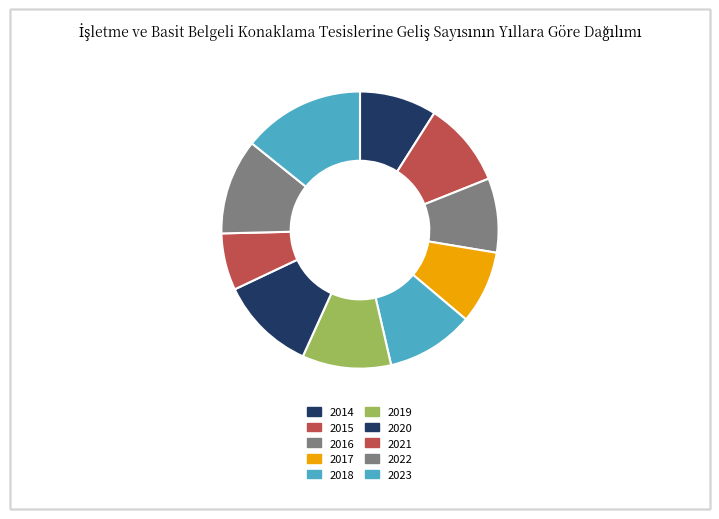

How much of the chart is everything except 2021?

93.4%